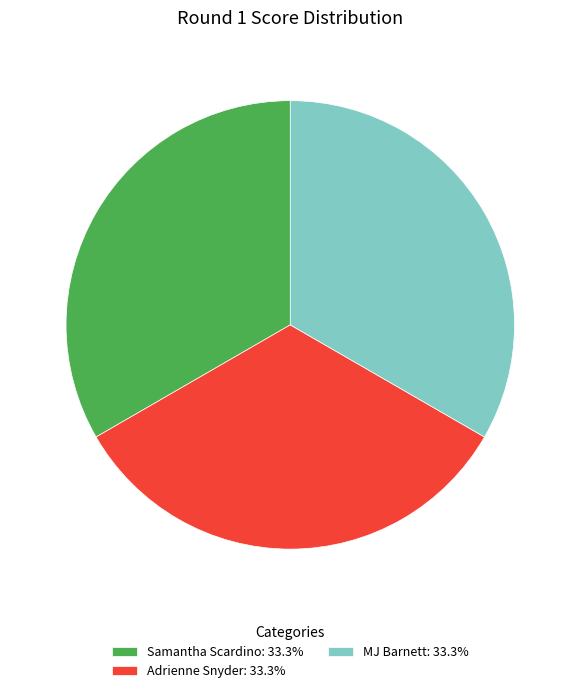

What is the ratio of the value at MJ Barnett: 33.3% to the value at Adrienne Snyder: 33.3%?

1.0